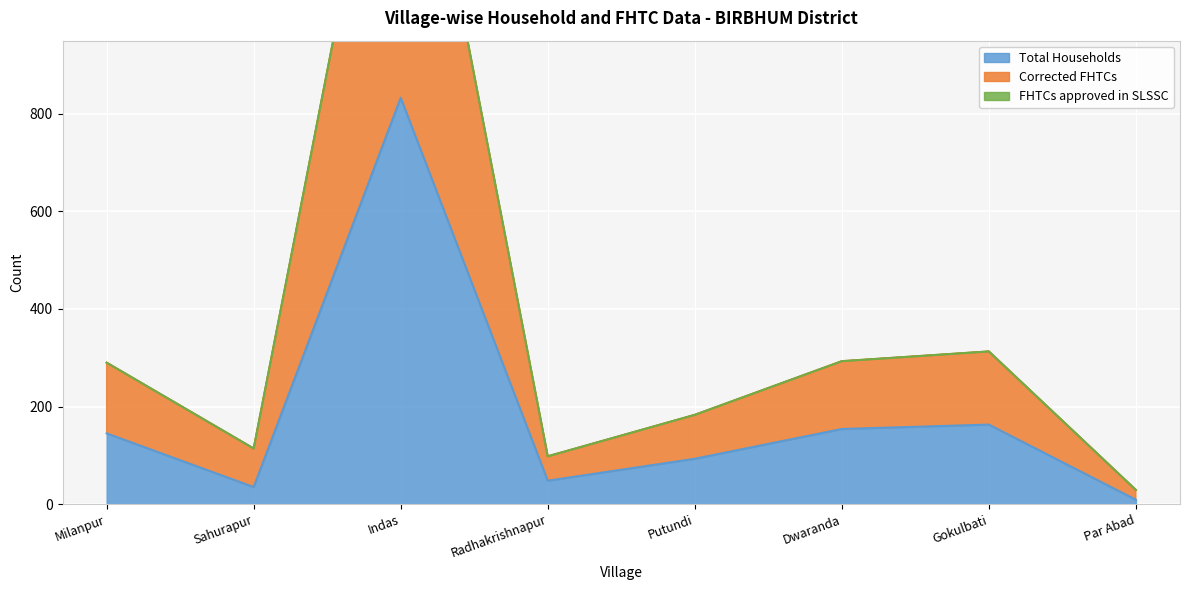

What is the label of the 5th point from the right?

Radhakrishnapur